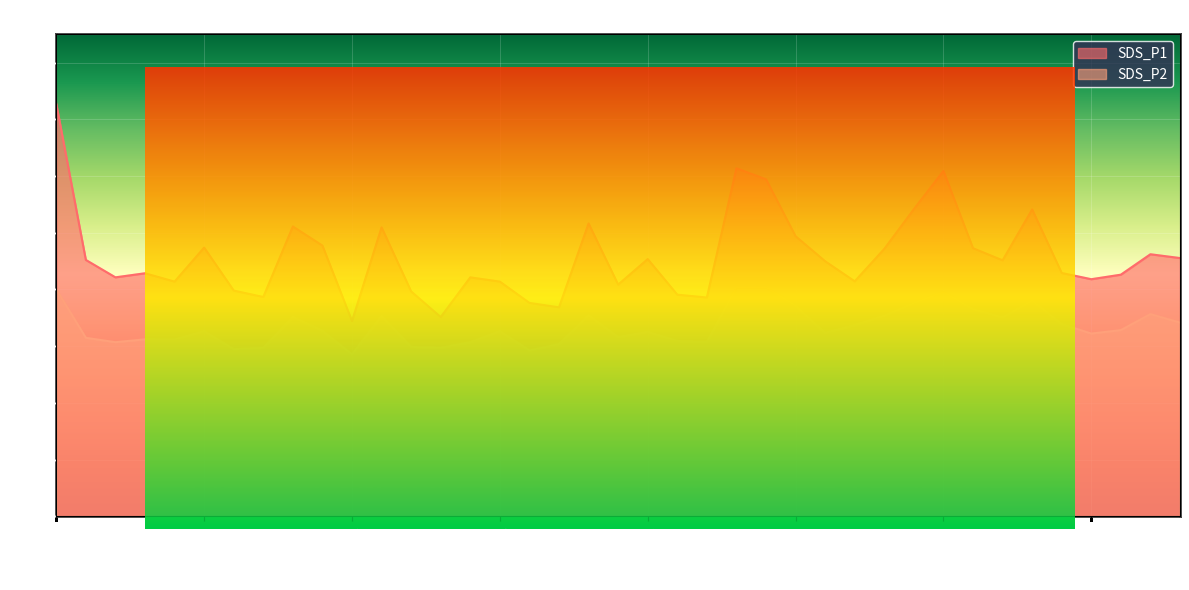

Read the SDS_P2 value at 01:13.

39.5